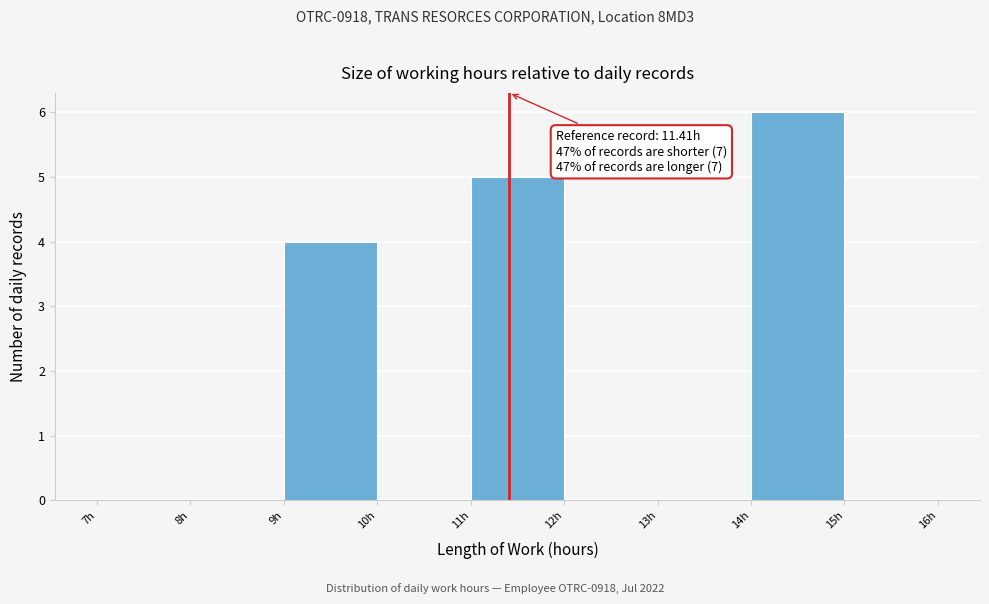

Which range on the x-axis has the tallest bar?

14 to 15